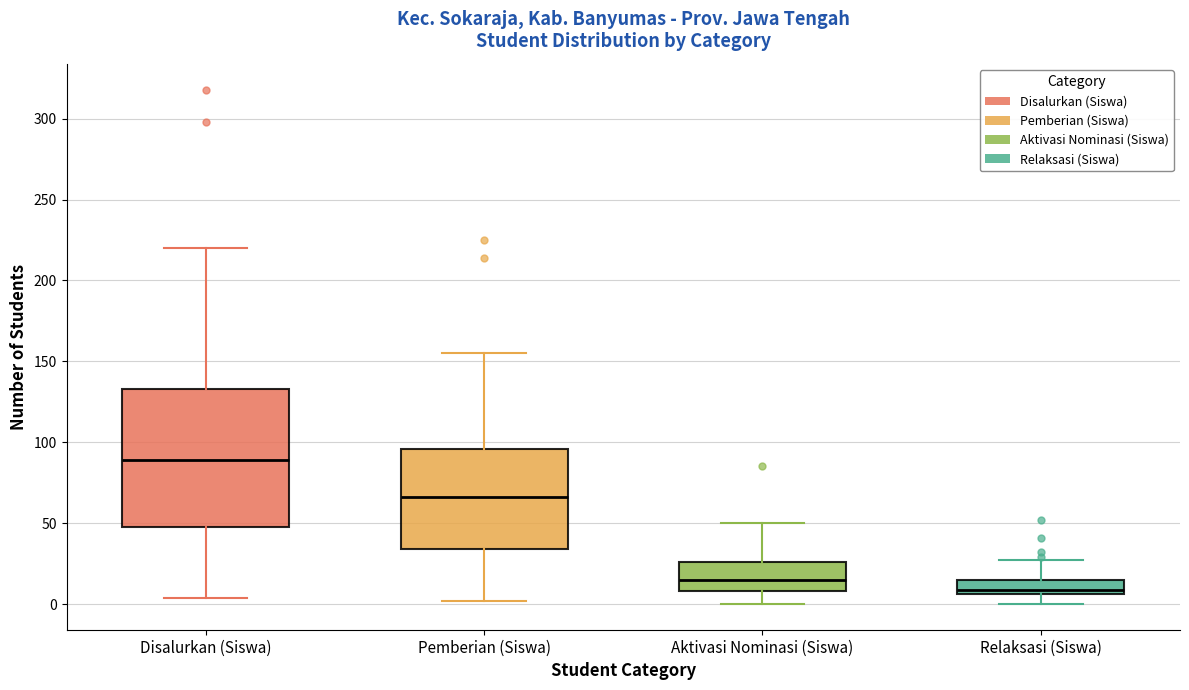

Where is the lower edge of the box for Relaksasi (Siswa) on the y-axis? The values are not printed on the chart, so give them approximately, as read against the axis.

5